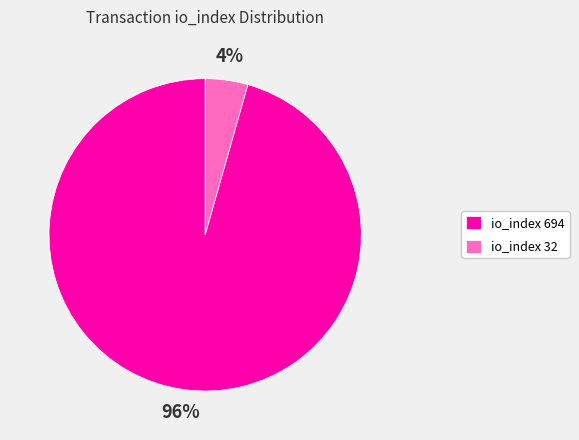

To the nearest percent, what is the average slice percentage?

50%